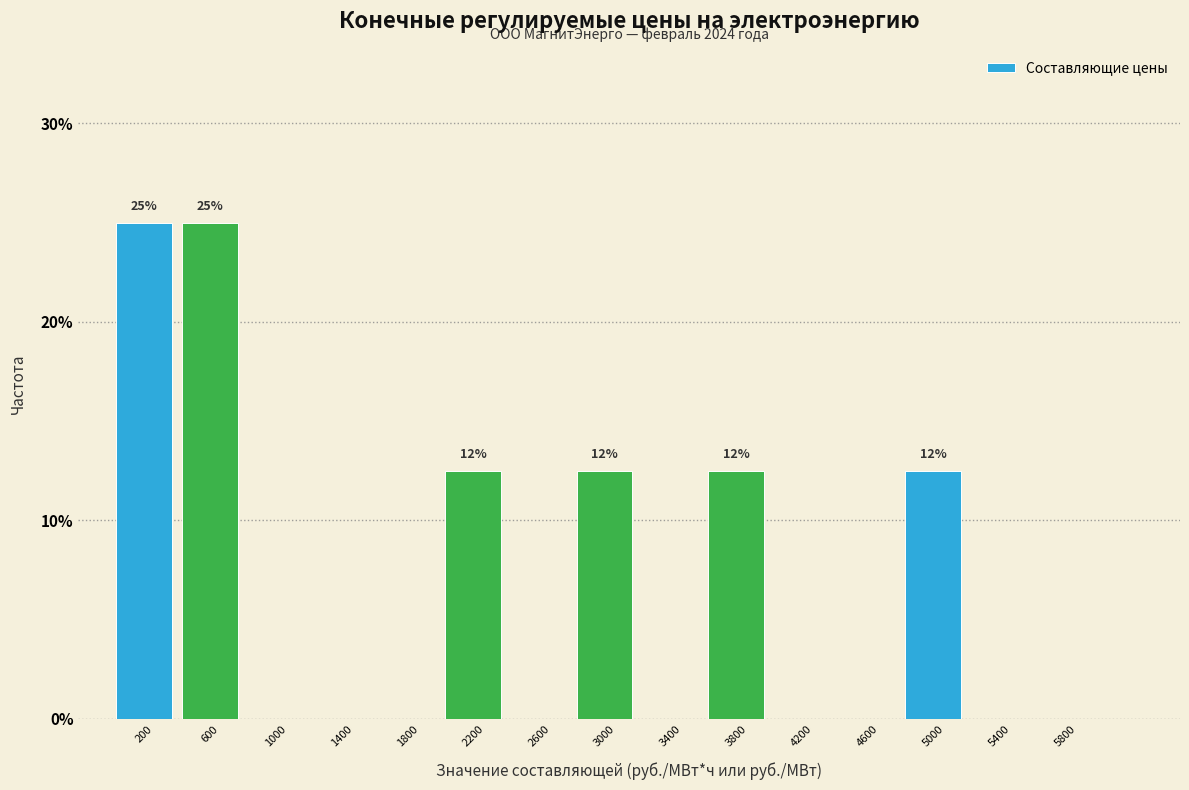

Reading left to right, transcribe all the data shown in this chart.

200=25.0	600=25.0	1000=0.0	1400=0.0	1800=0.0	2200=12.5	2600=0.0	3000=12.5	3400=0.0	3800=12.5	4200=0.0	4600=0.0	5000=12.5	5400=0.0	5800=0.0